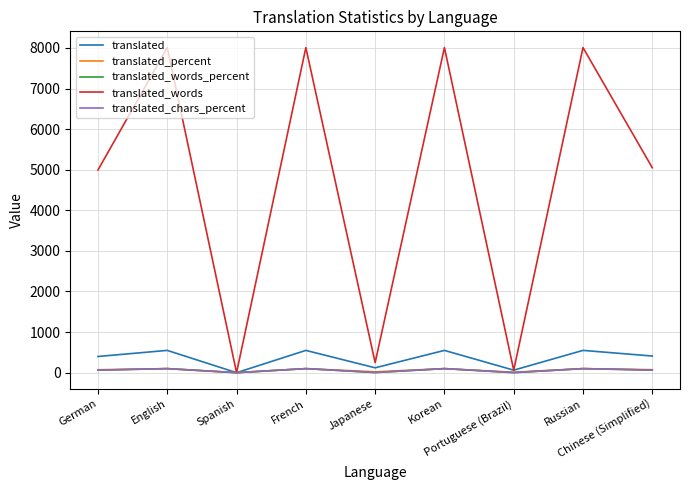

The translated_percent series shows 21.8 at Japanese. True or false?

True